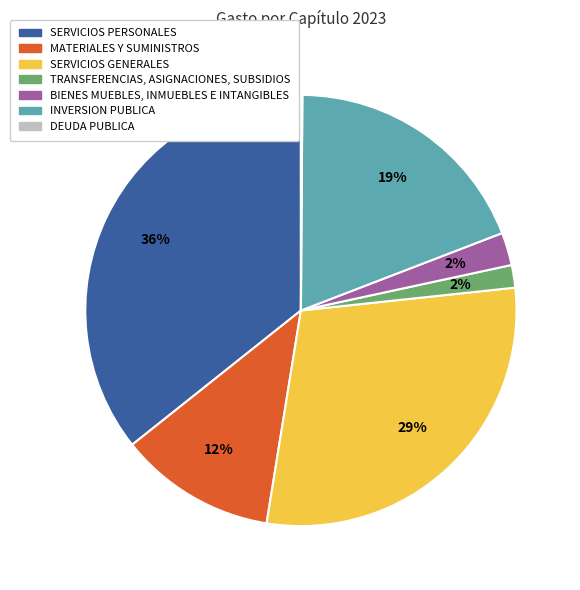

Does TRANSFERENCIAS, ASIGNACIONES, SUBSIDIOS represent more than half of the total?

No